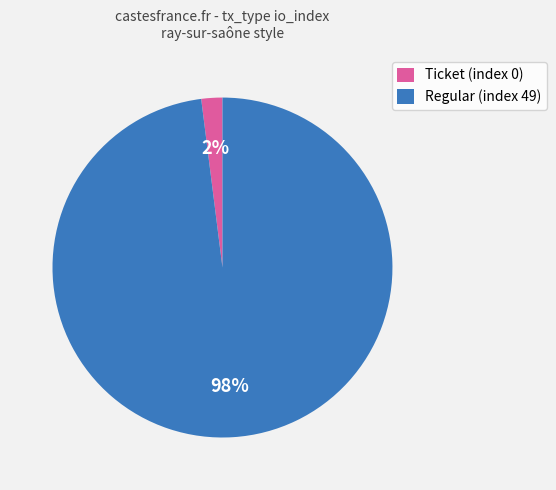

Which has a higher value, Regular (index 49) or Ticket (index 0)?

Regular (index 49)